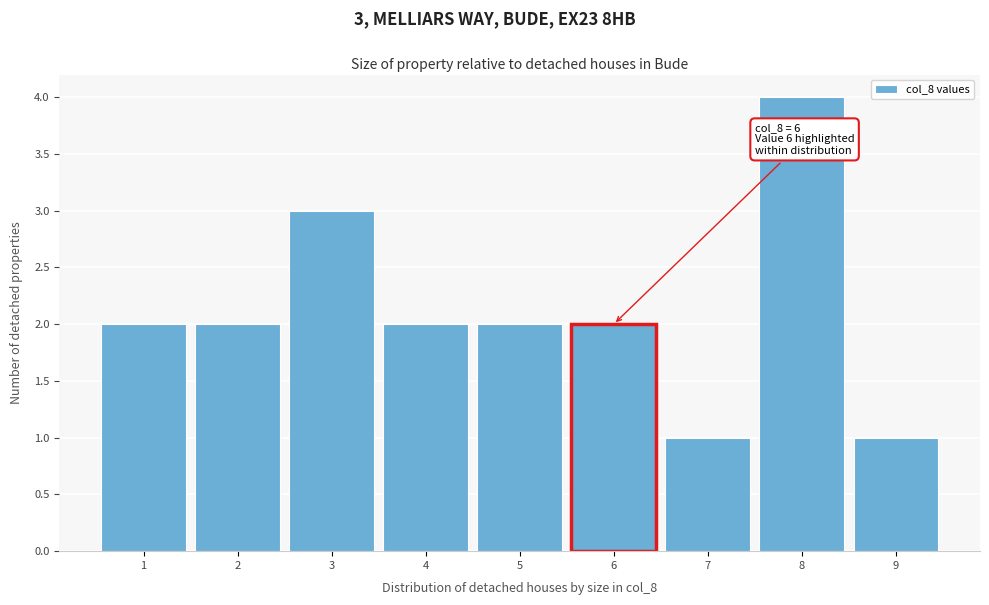

Over which range of the x-axis is the bar tallest?

7.5 to 8.5